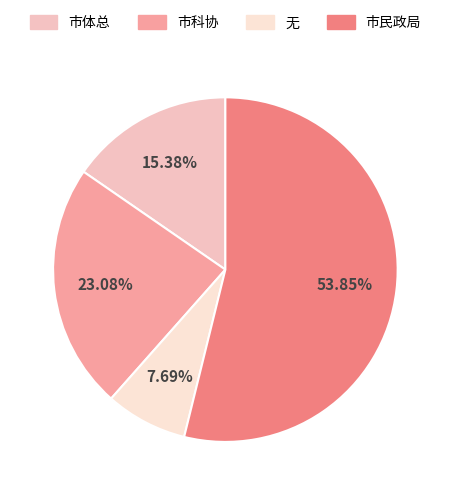

To the nearest percent, what percentage of the pie is 市体总?

15%